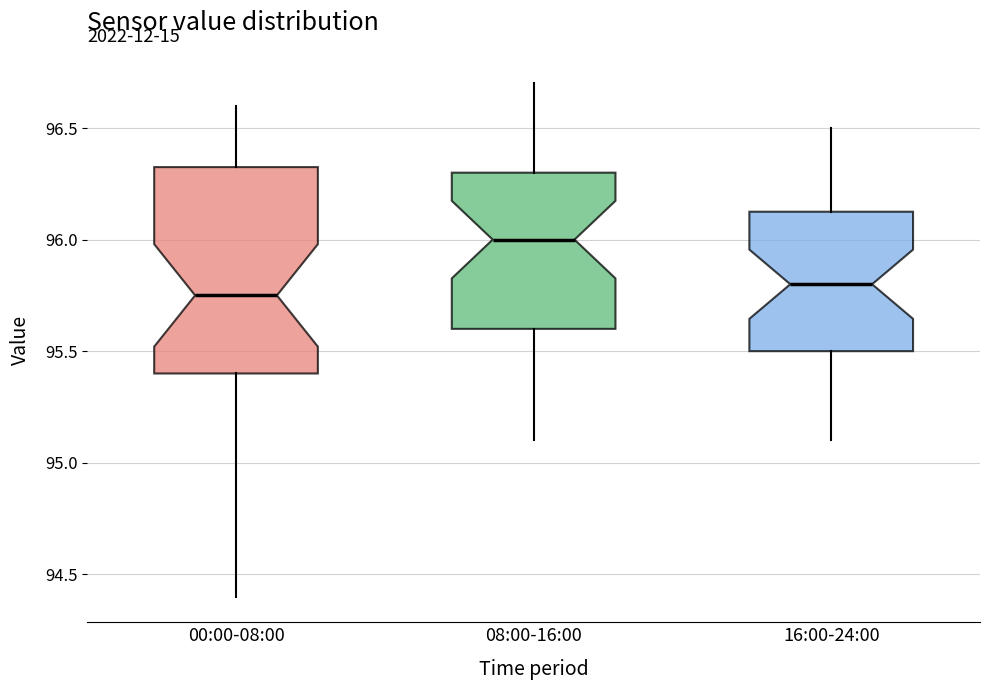

Reading left to right, read every box against the y-axis: the position of its median line, the range the box covers, and the ends of its whiskers. The values are not printed on the chart, so give them approximately, as read against the axis.

00:00-08:00: median 95.75, box 95.40 to 96.35, whiskers 94.40 to 96.60
08:00-16:00: median 96.00, box 95.60 to 96.30, whiskers 95.10 to 96.70
16:00-24:00: median 95.80, box 95.50 to 96.15, whiskers 95.10 to 96.50